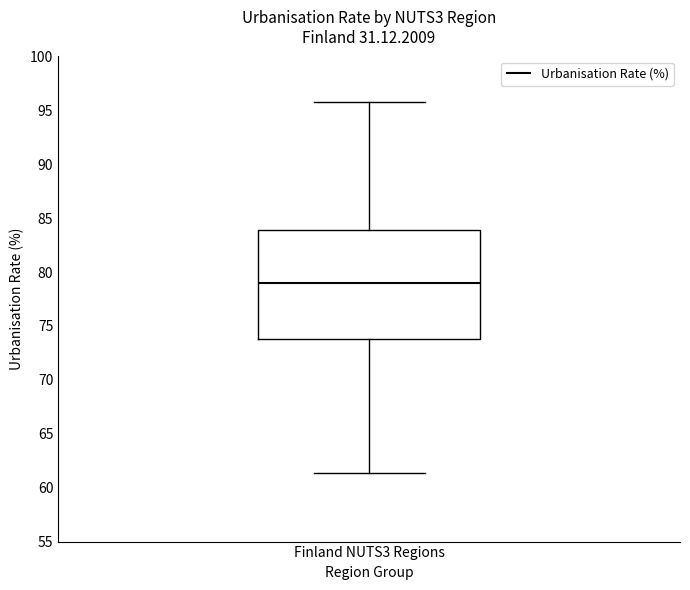

Transcribe this box plot: give where the median line is, the range the box spans, and where the two whiskers end, as read against the y-axis. The values are not printed on the chart, so give them approximately, as read against the axis.

median 79.0, box 74.0 to 84.0, whiskers 61.5 to 95.5